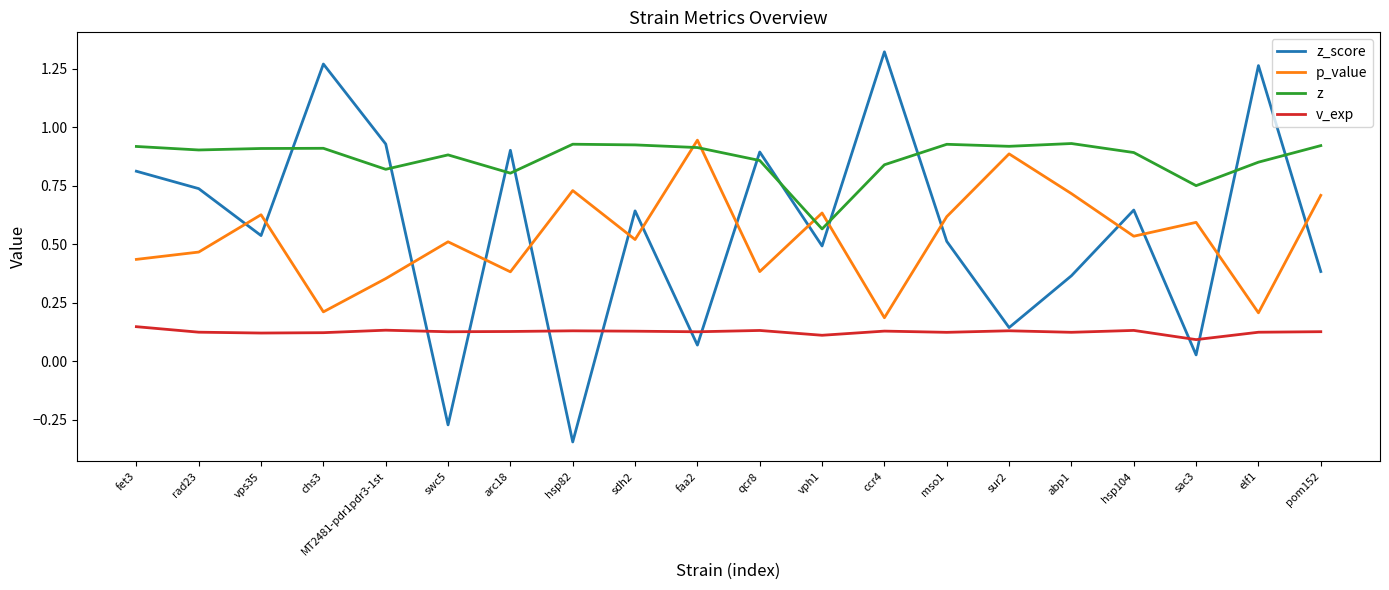

At which label does z_score first exceed 0?

fet3